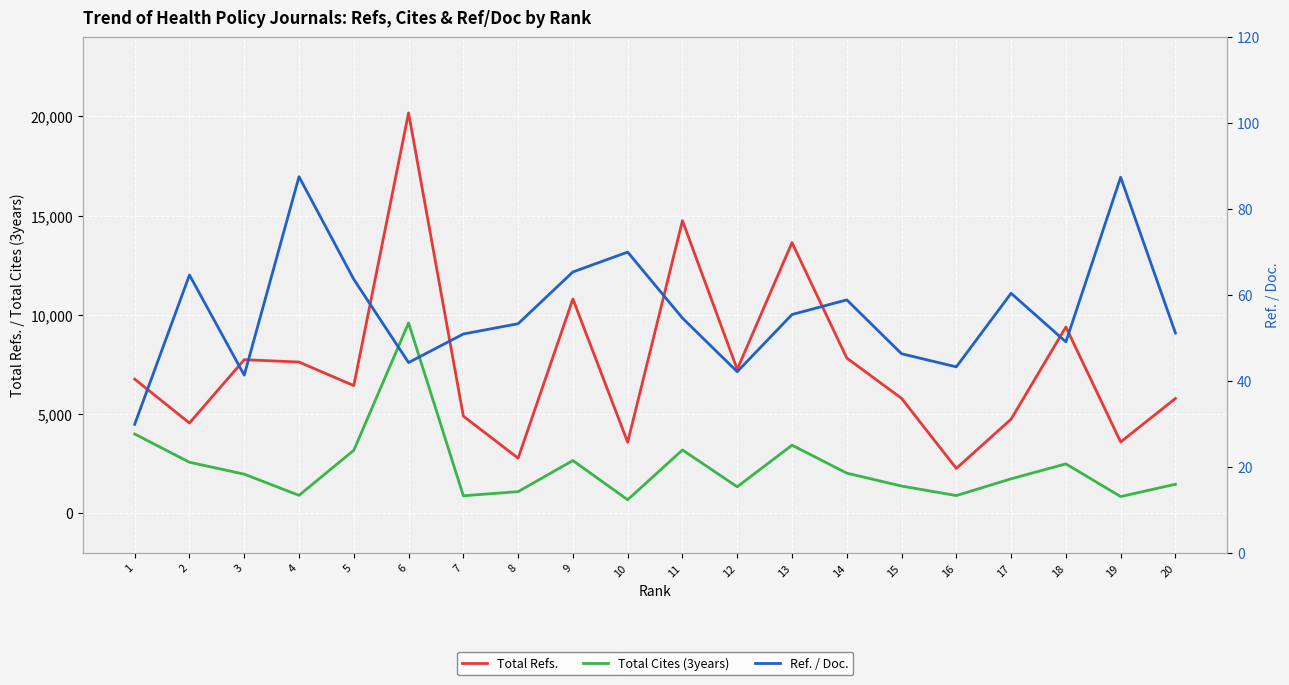

Is it true that Total Cites (3years) equals 478.0 at 12?

False